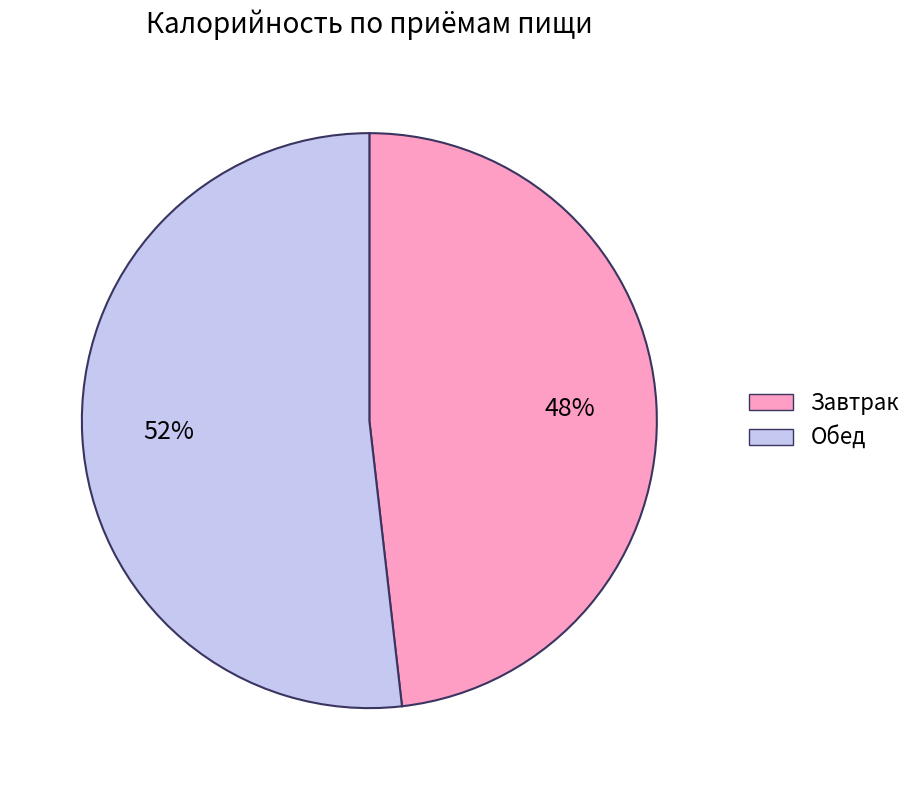

To the nearest percent, what is the average slice percentage?

50%